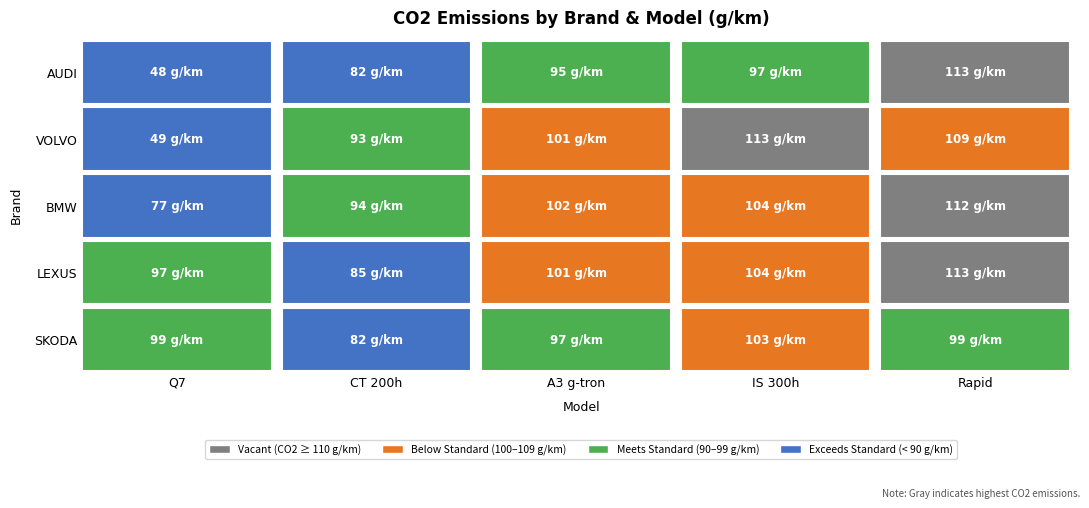

Between 0 and 3, which series saw the biggest shift?

VOLVO